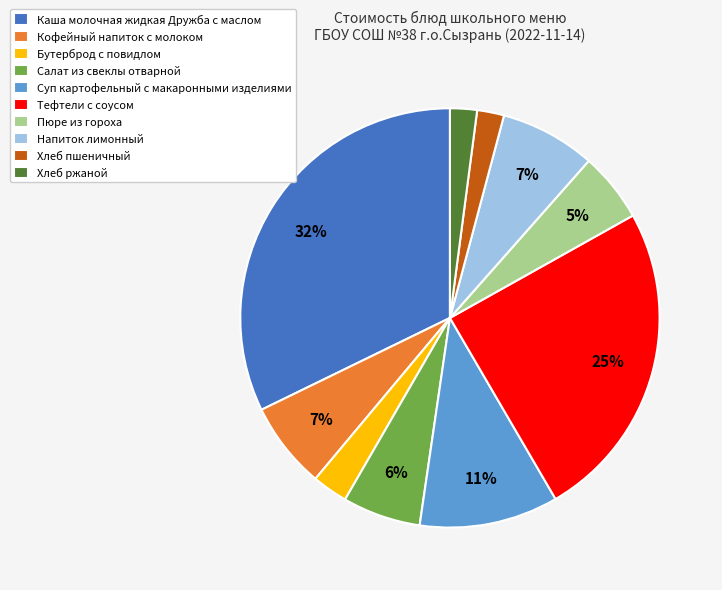

Between Тефтели с соусом and Хлеб пшеничный, which is larger?

Тефтели с соусом